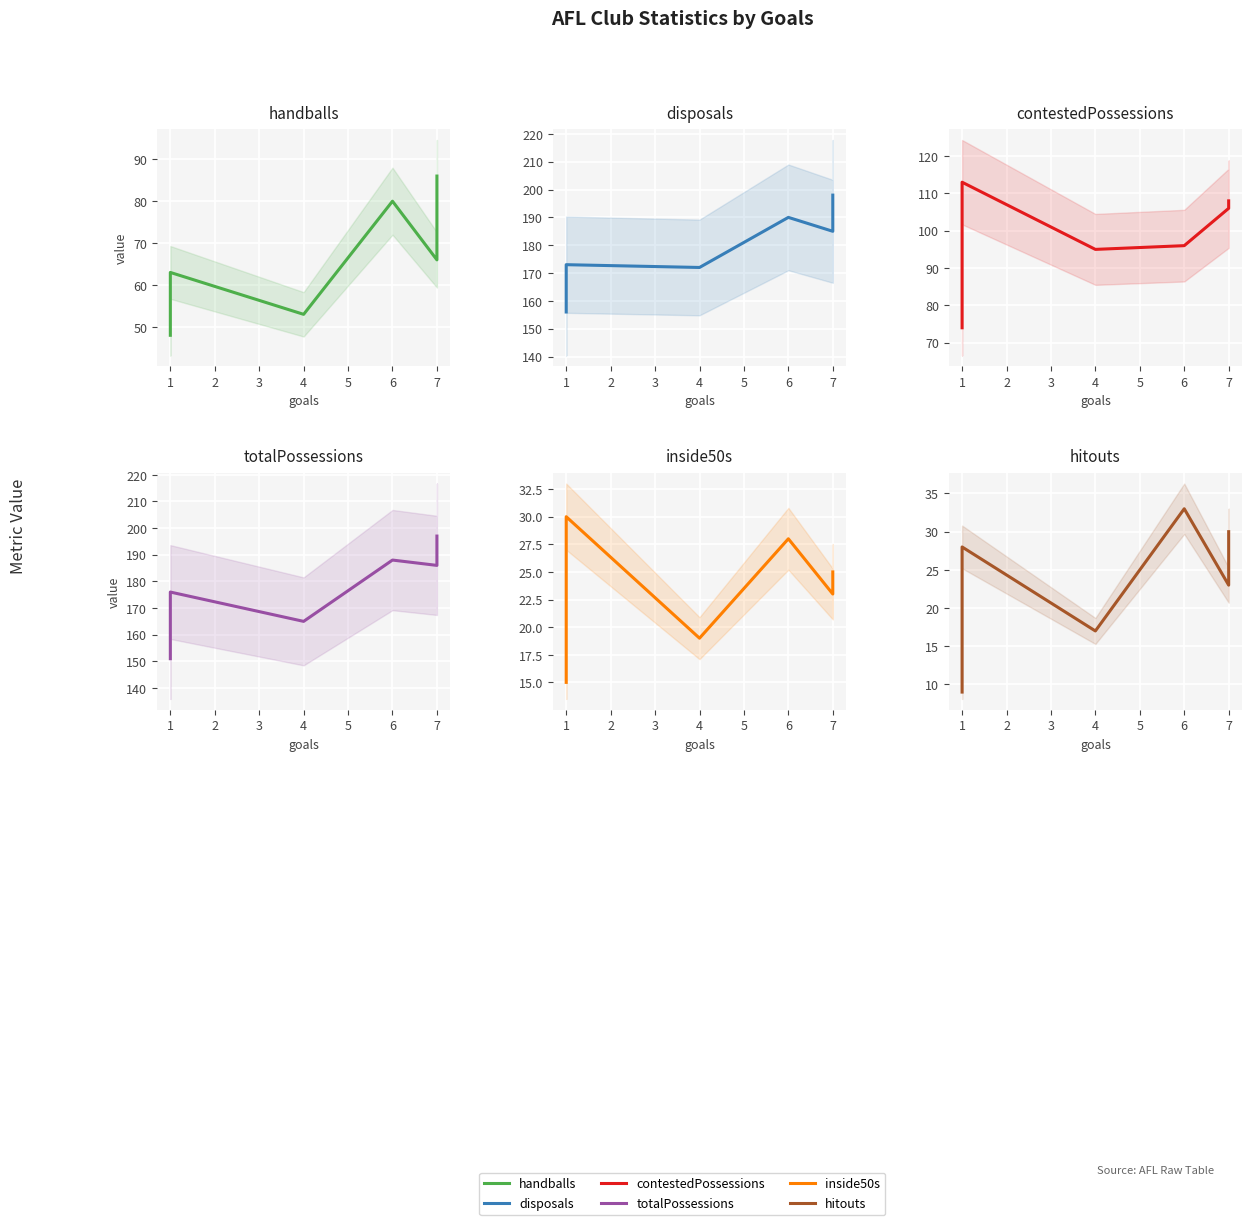

Reading left to right, what are all the values shown in this chart?

handballs: 48	52	54	63	53	80	66	86
disposals: 156	163	165	173	172	190	185	198
contestedPossessions: 74	92	94	113	95	96	106	108
totalPossessions: 151	163	169	176	165	188	186	197
inside50s: 15	21	27	30	19	28	23	25
hitouts: 9	14	27	28	17	33	23	30